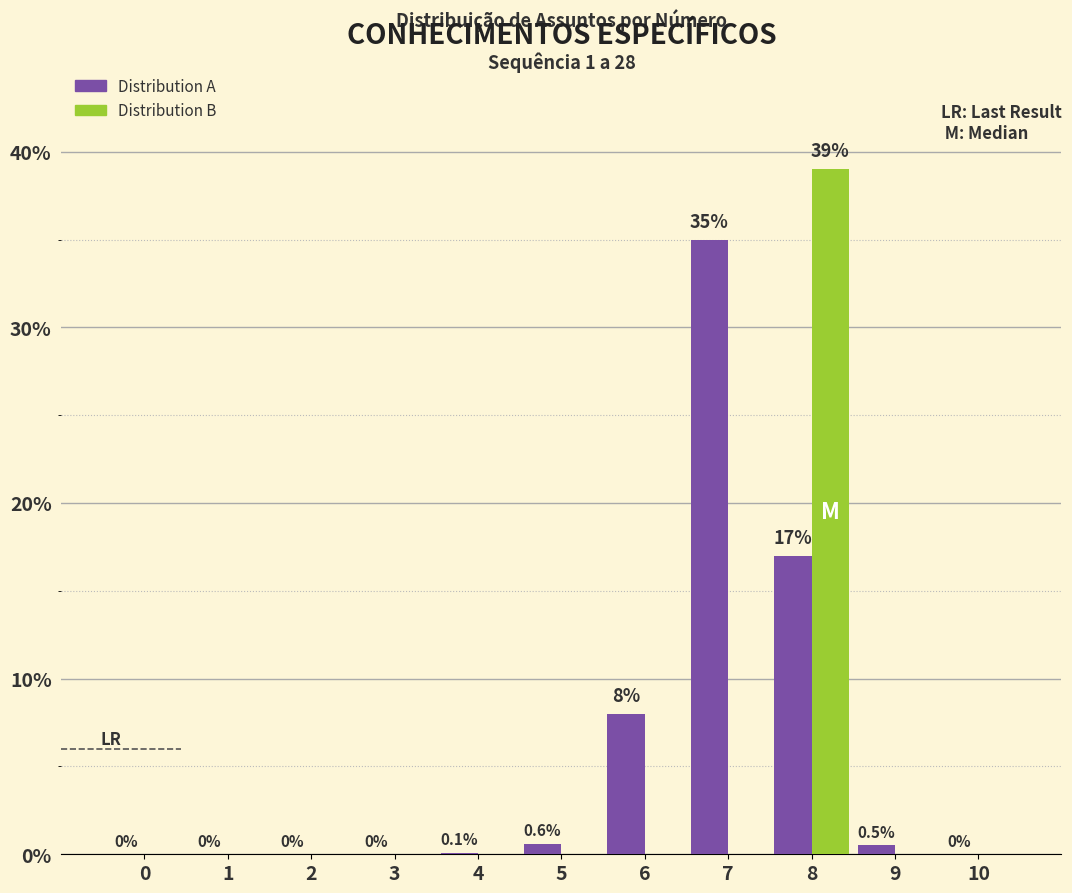

Reading left to right, what are all the values shown in this chart?

Distribution A: 0=0.0	1=0.0	2=0.0	3=0.0	4=0.1	5=0.6	6=8.0	7=35.0	8=17.0	9=0.5	10=0.0
Distribution B: 0=0.0	1=0.0	2=0.0	3=0.0	4=0.0	5=0.0	6=0.0	7=0.0	8=39.0	9=0.0	10=0.0